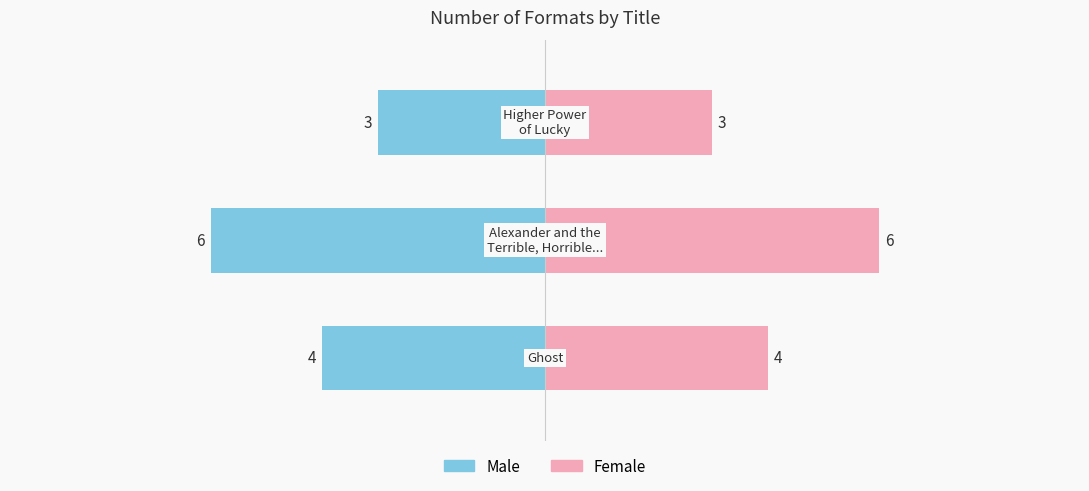

At 2, list the series in order from largest to smallest.

Female, Male